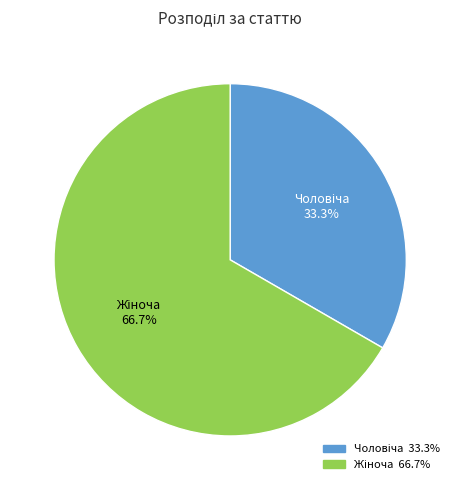

Is there any slice that represents more than half of the pie?

Yes